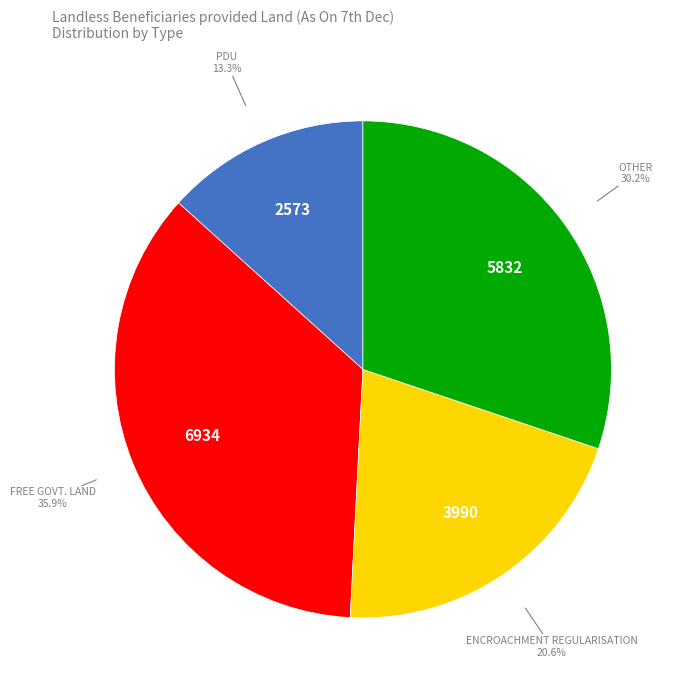

Does any single category account for the majority?

No